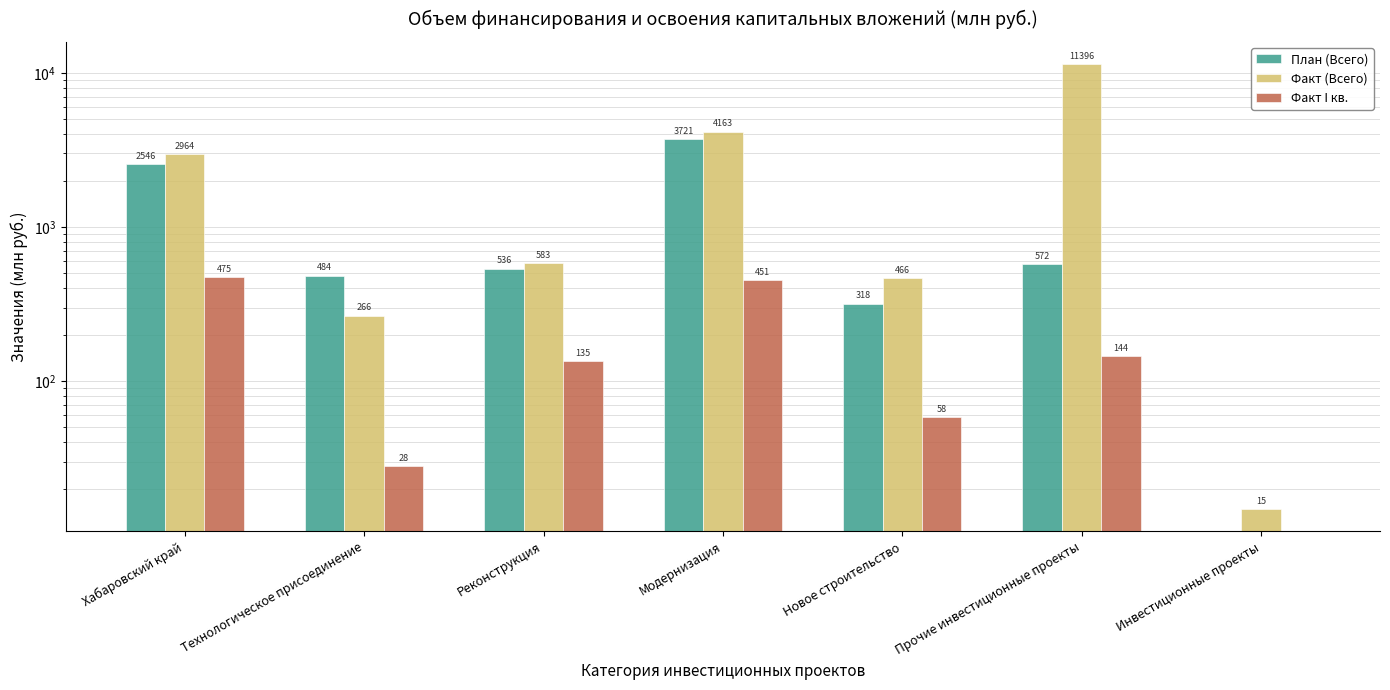

What is the difference between the Факт I кв. values at Модернизация and Новое строительство?

392.7